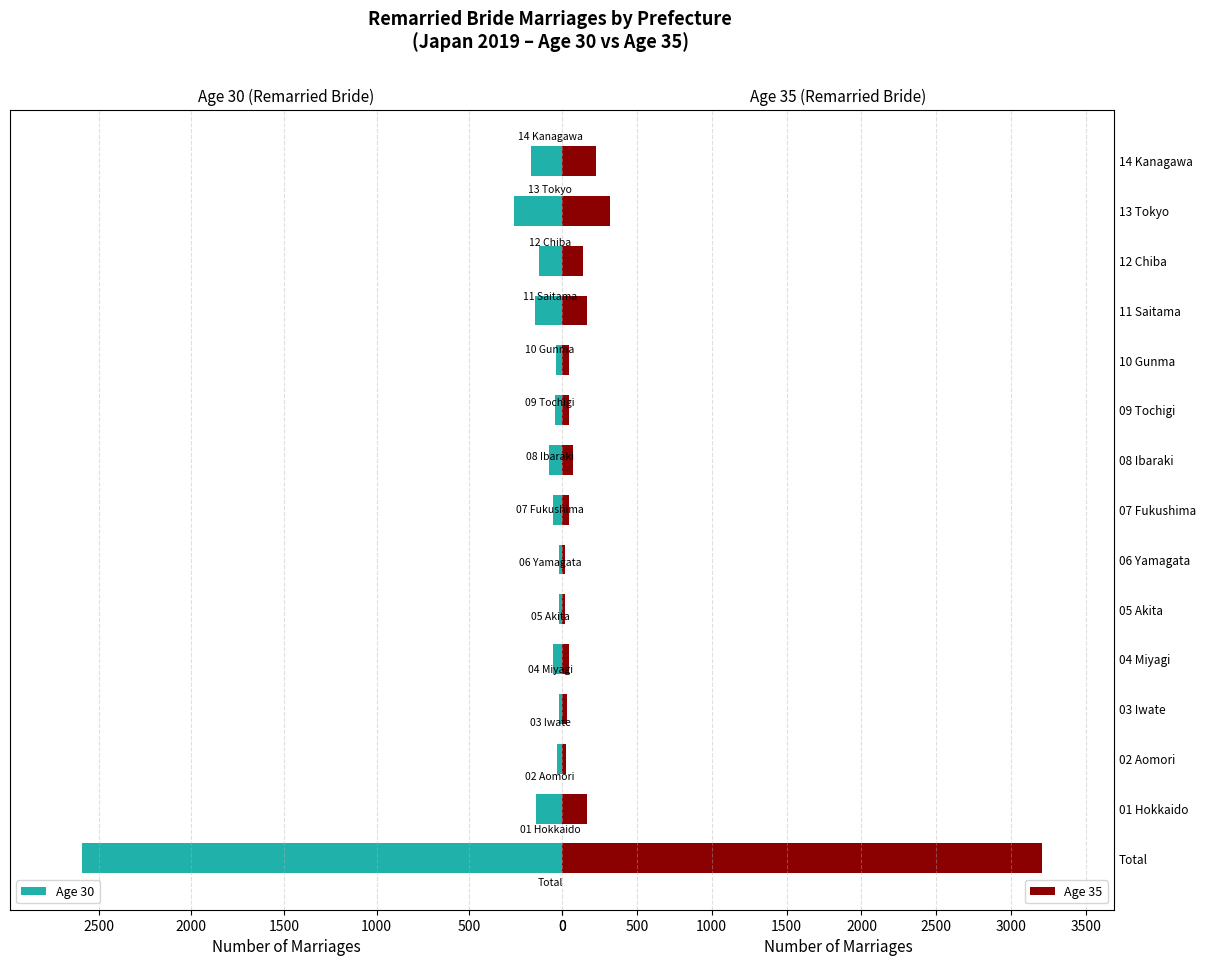

The value of Age 35 at 13 Tokyo is 463. True or false?

False